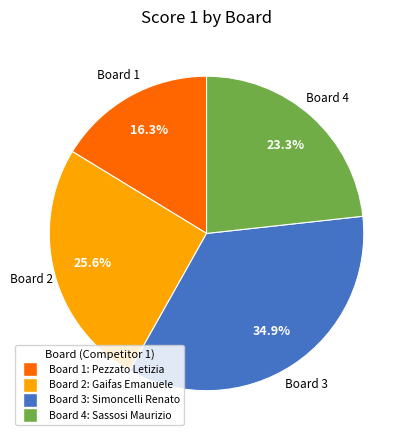

Rank the categories by value from highest to lowest.

Board 3, Board 2, Board 4, Board 1